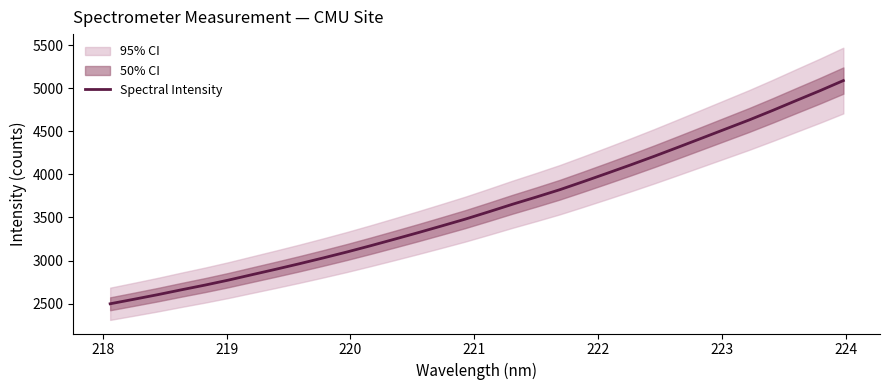

What is the lowest value of the Spectral Intensity series?

2497.2